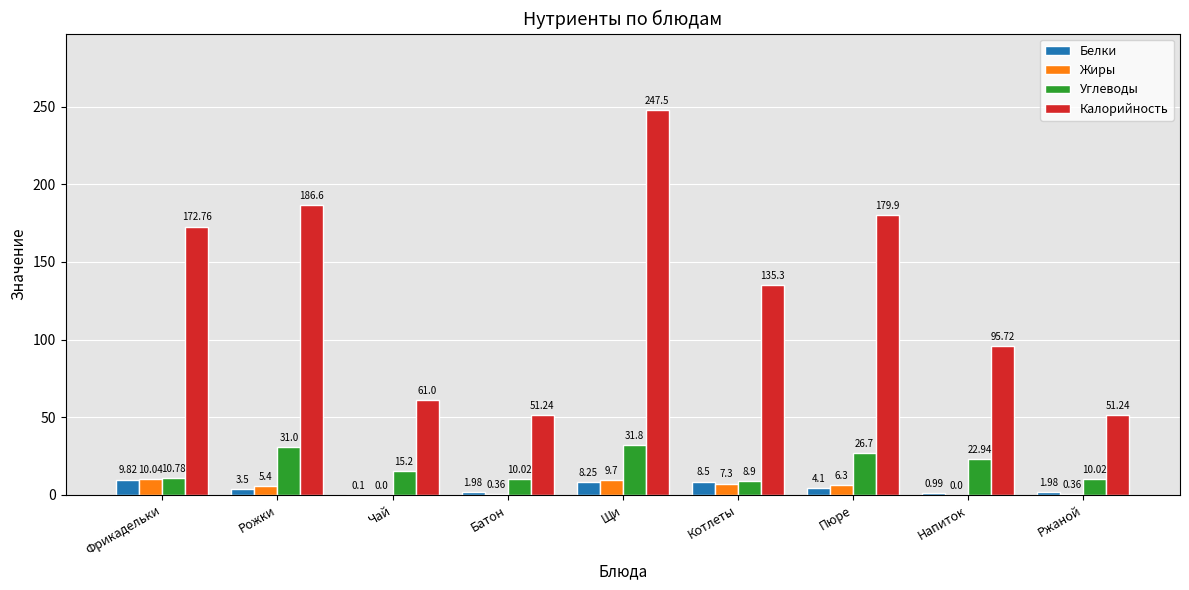

Are the bars horizontal?

No